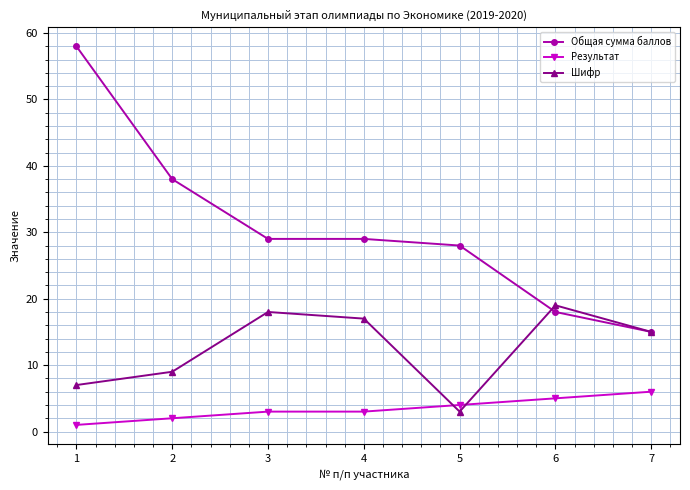

Rank the series at 1 from lowest to highest value.

Результат, Шифр, Общая сумма баллов